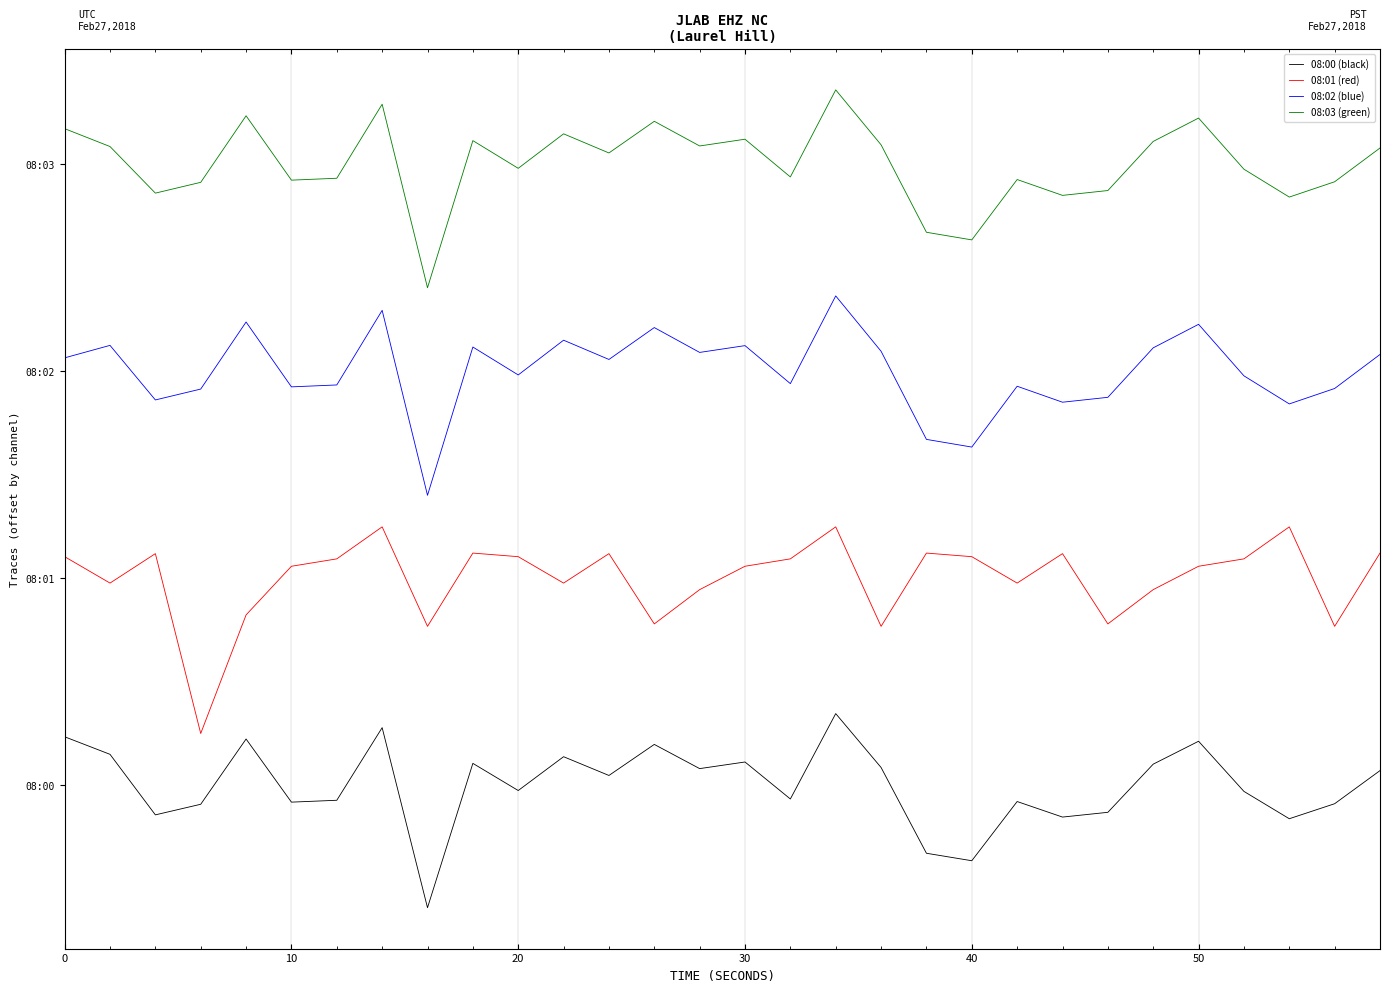

Which series has the largest total across all categories?

08:03 (green)